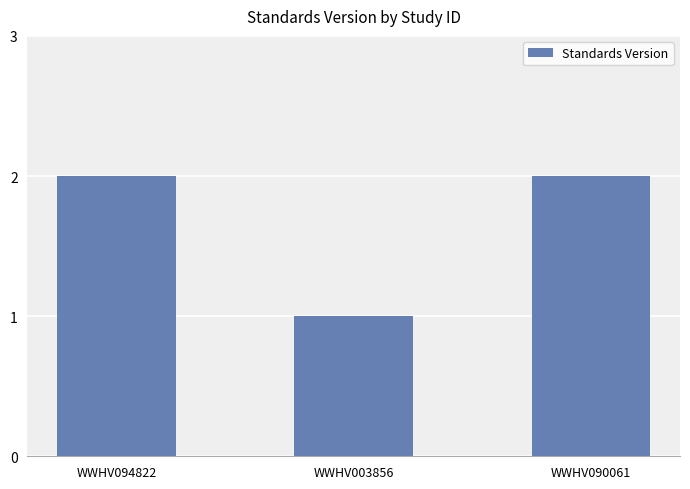

What is the approximate value at WWHV094822?

2